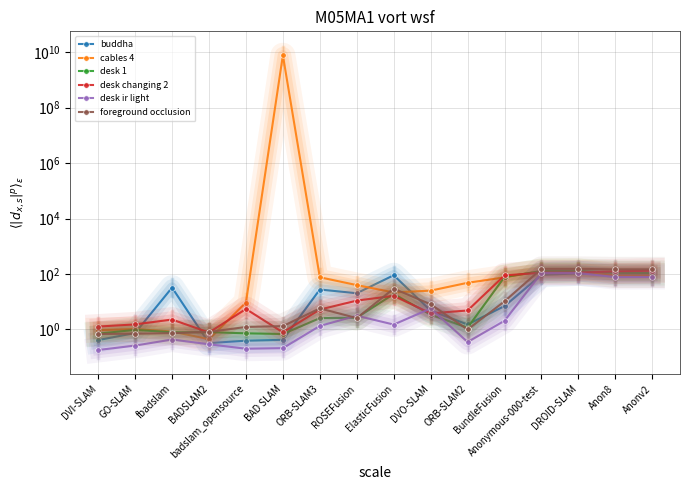

Which series changed the most between badslam_opensource and ROSEFusion?

cables 4